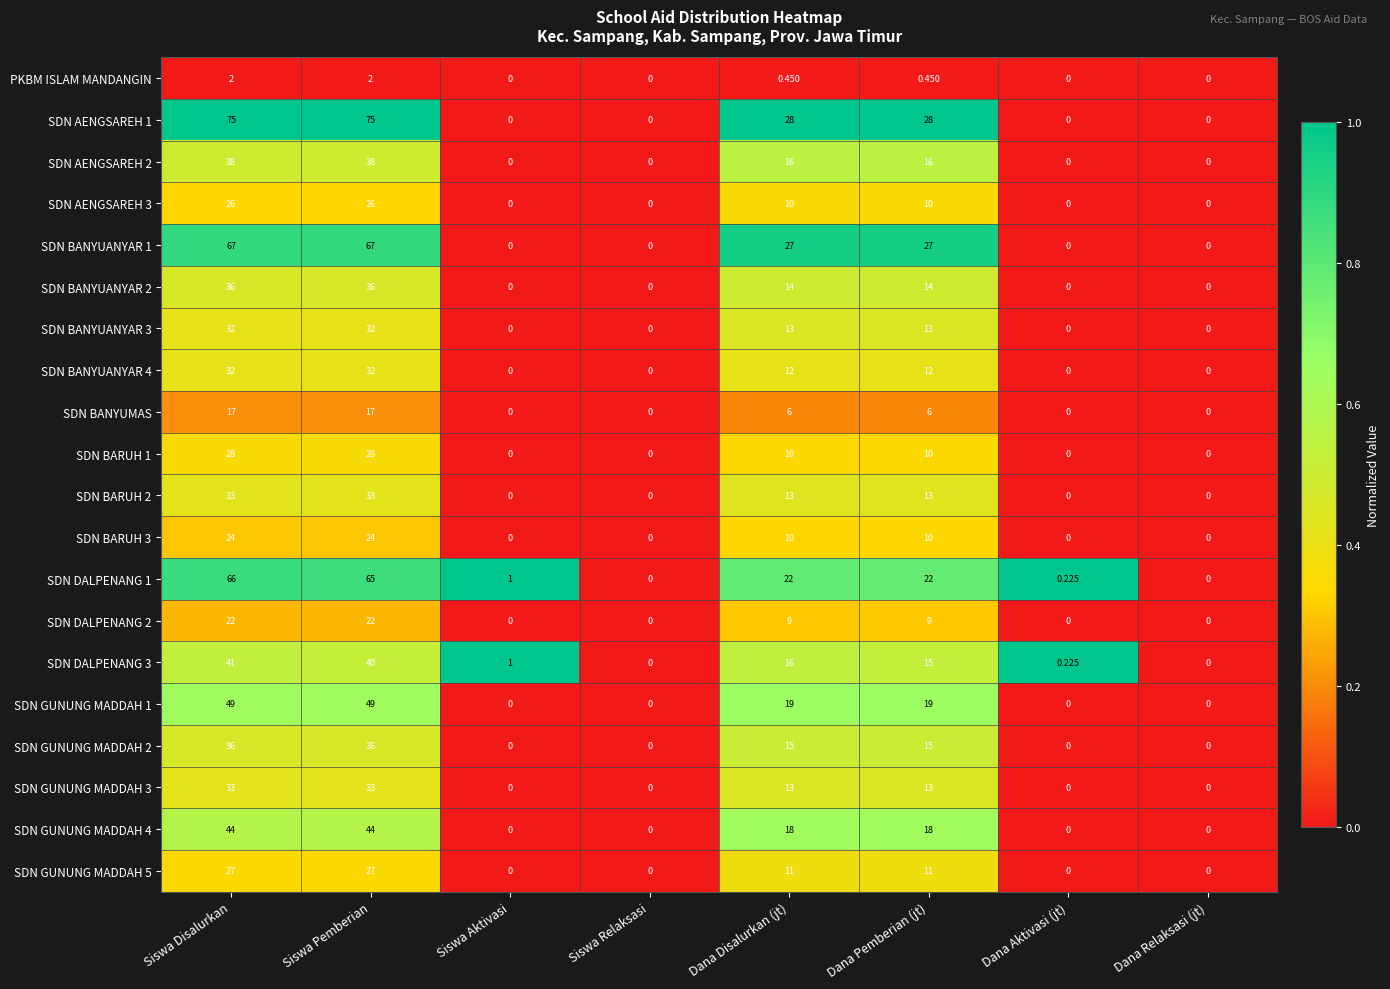

Is the value of SDN AENGSAREH 1 at Dana Pemberian (jt) greater than the value of SDN GUNUNG MADDAH 2 at Dana Disalurkan (jt)?

Yes